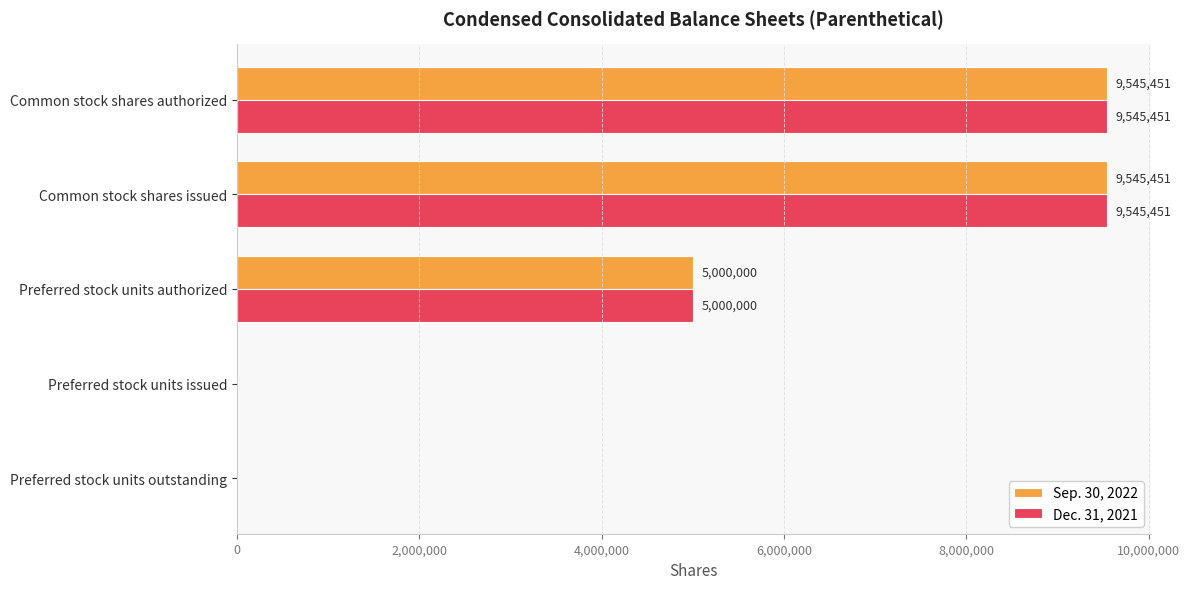

The value of Dec. 31, 2021 at Common stock shares issued is 12901394. True or false?

False